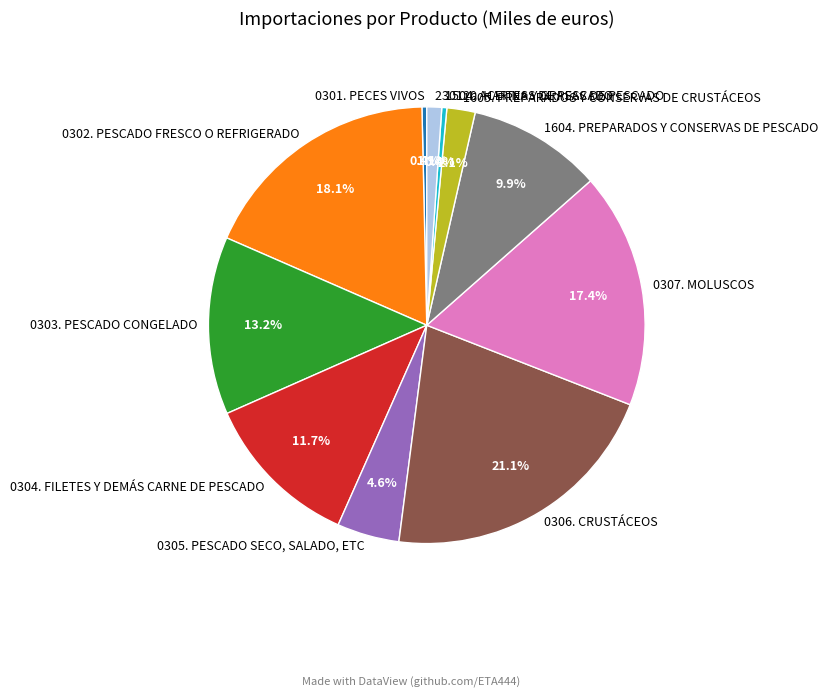

To the nearest percent, what is the average slice percentage?

9%